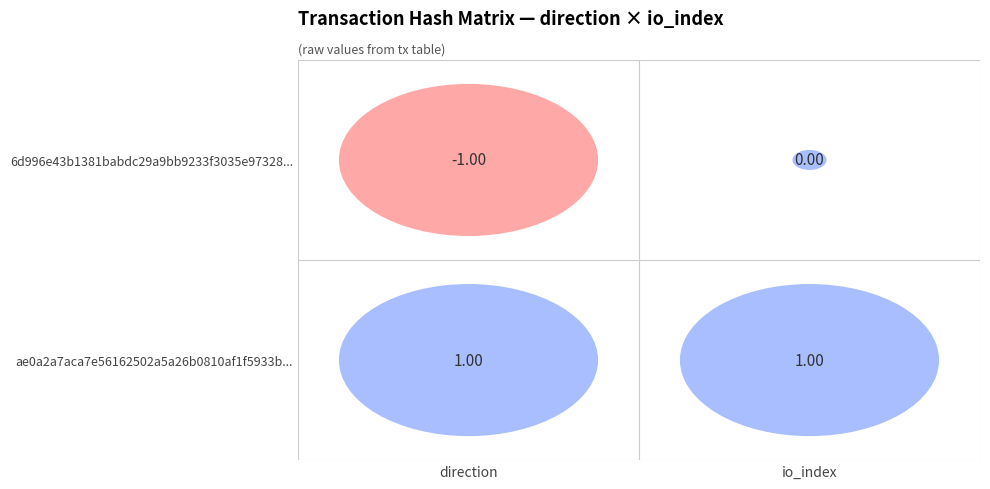

How many data points in 6d996e43b1381babdc29a9bb9233f3035e97328 are less than 0?

1